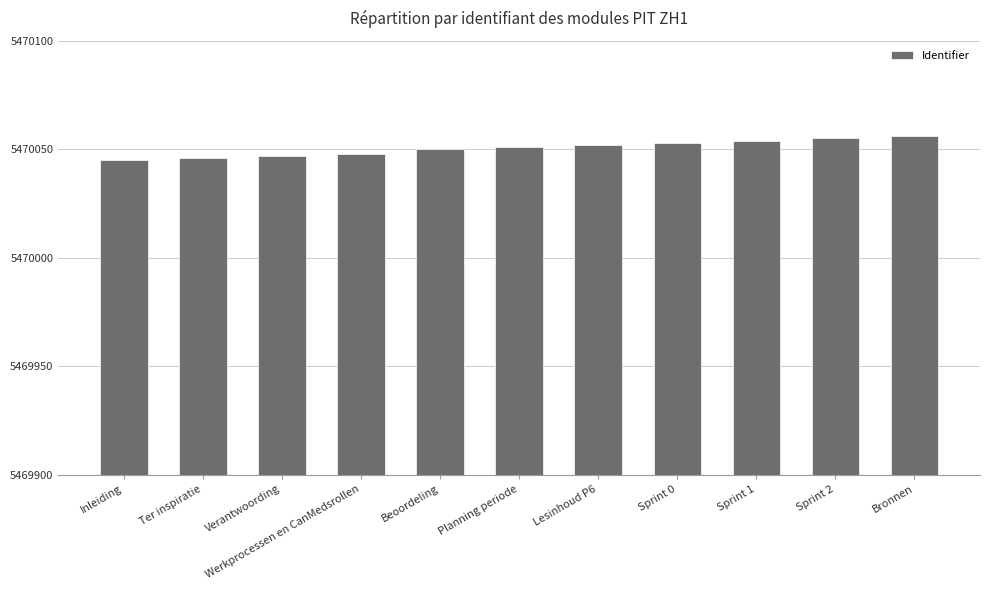

Does the chart contain stacked bars?

No